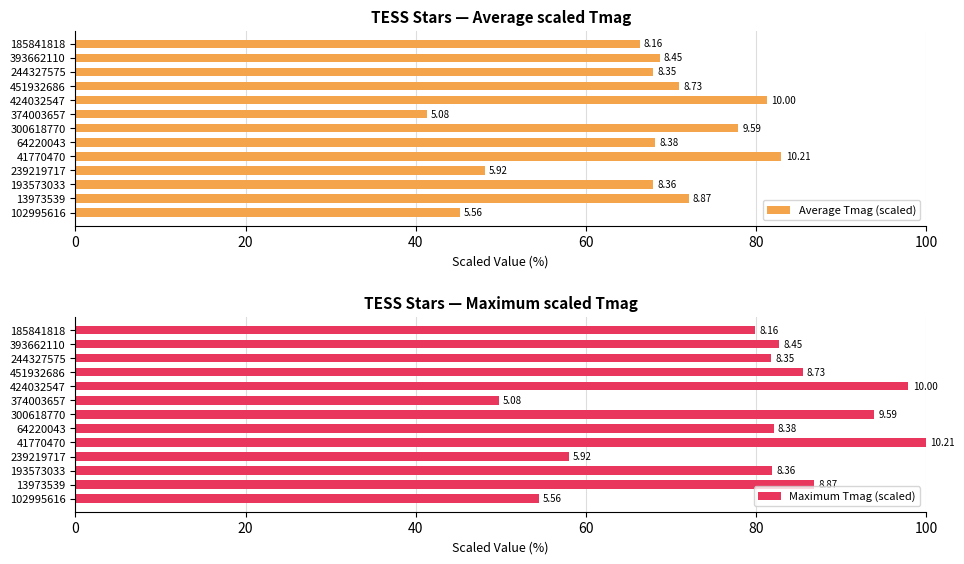

Which series has the largest range (max minus min)?

Maximum Tmag (scaled)